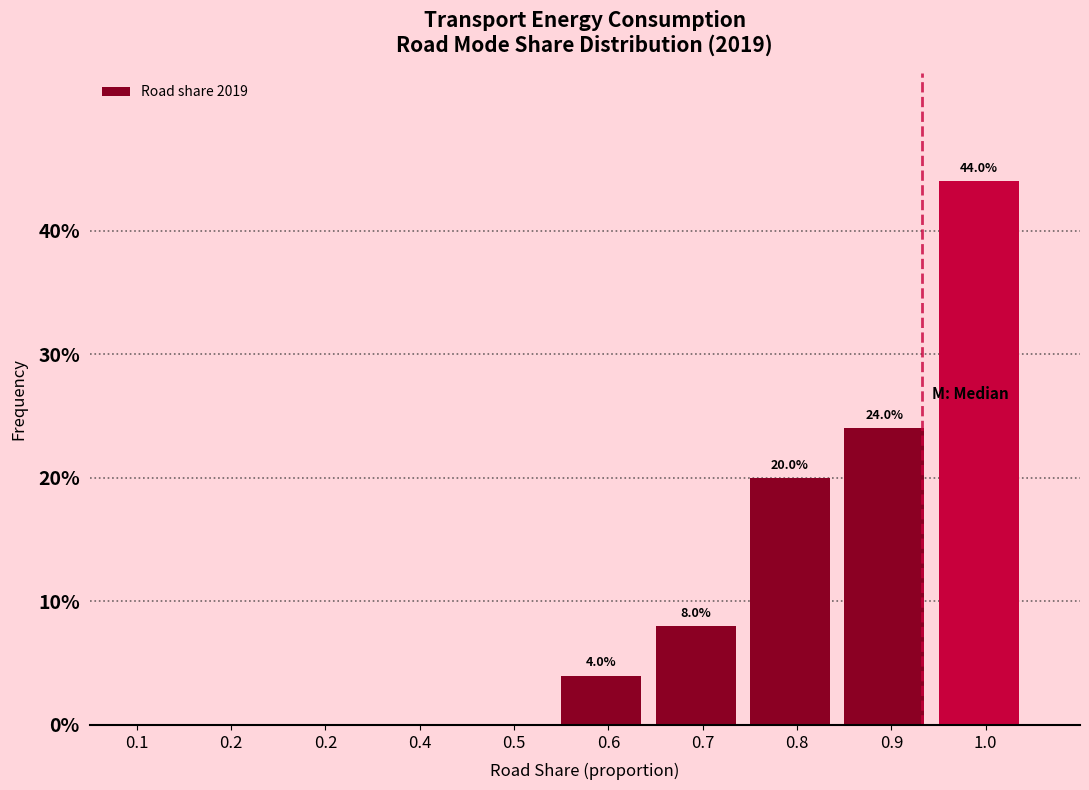

Are the bars horizontal?

No